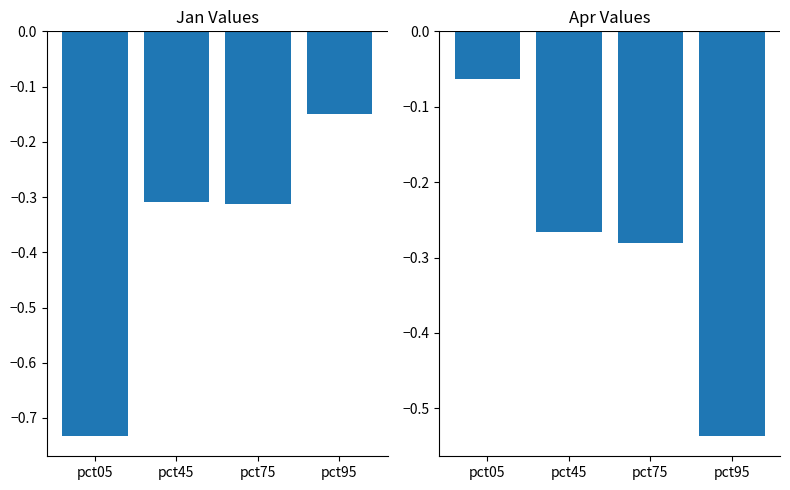

Reading left to right, transcribe all the data shown in this chart.

Jan: -0.7	-0.3	-0.3	-0.2
Apr: -0.1	-0.3	-0.3	-0.5